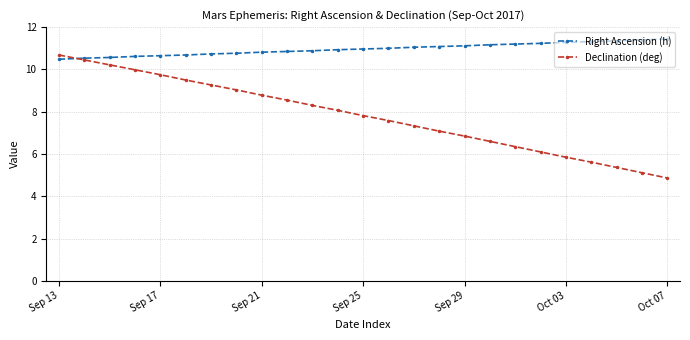

List the series in order of their peak value, lowest first.

Declination (deg), Right Ascension (h)